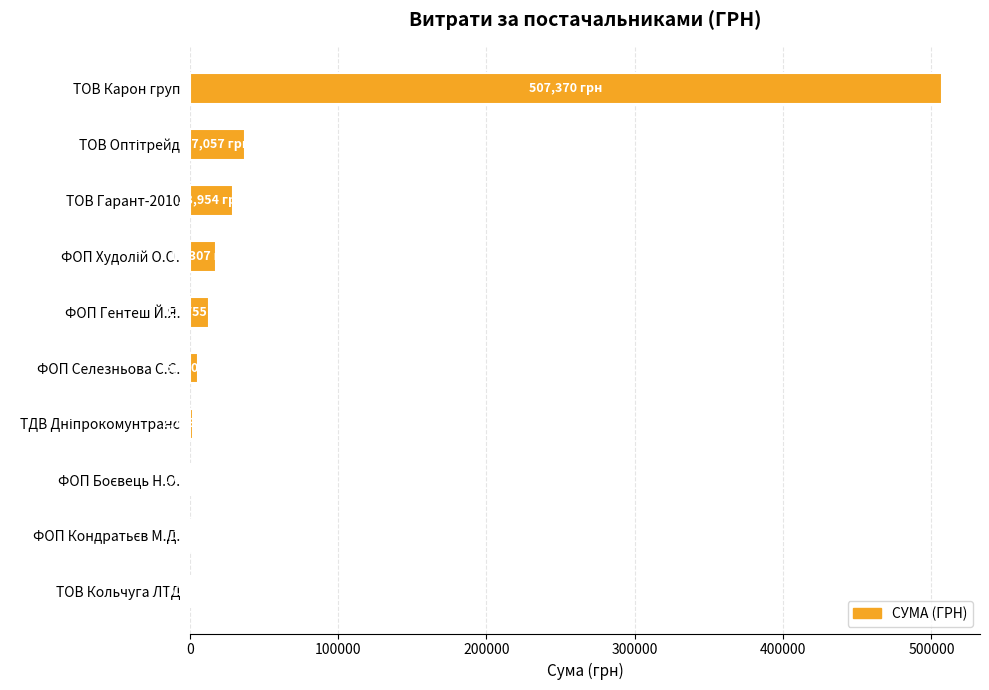

What is the greatest value displayed?

507370.3